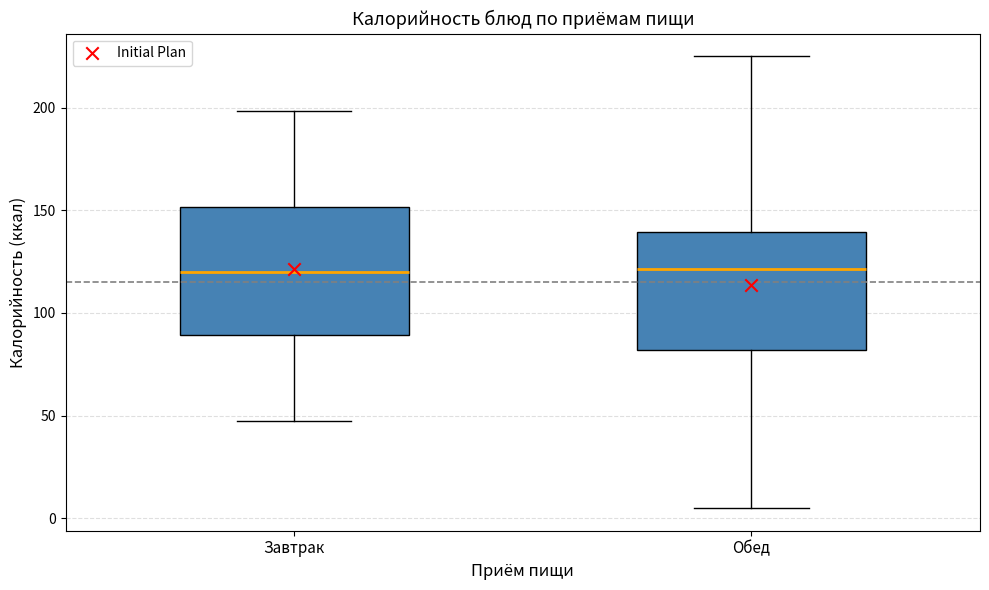

Reading left to right, transcribe this box plot: for each box, give where its median line is, the range the box spans, and where its two whiskers end, as read against the y-axis. The values are not printed on the chart, so give them approximately, as read against the axis.

Завтрак: median 120, box 90 to 150, whiskers 50 to 200
Обед: median 120, box 80 to 140, whiskers 5 to 225